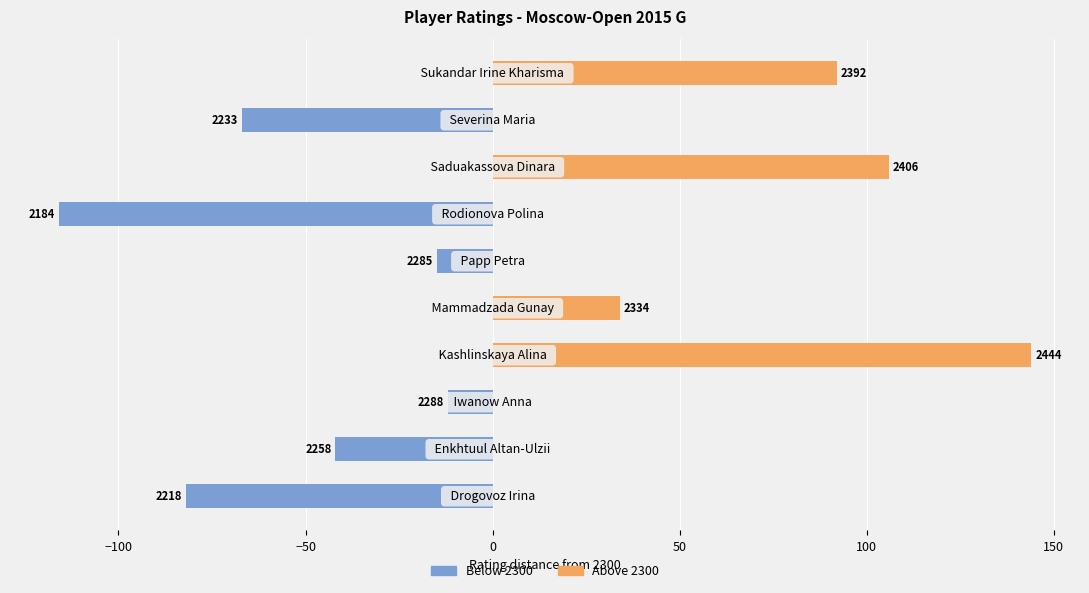

How many categories are shown in the chart?

10